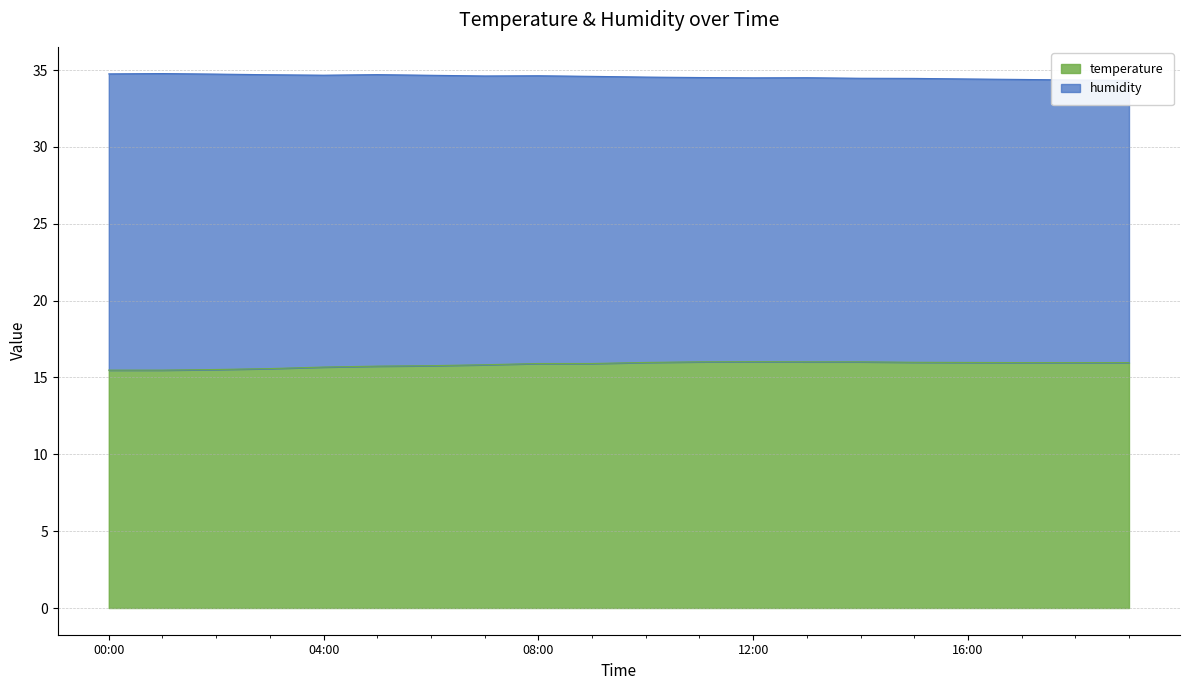

What is the difference between the maximum and second lowest values?

0.6